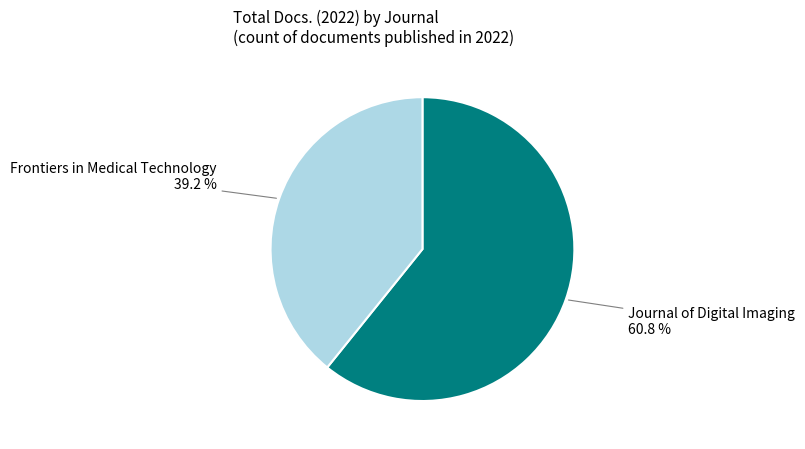

How many slices are in this pie chart?

2